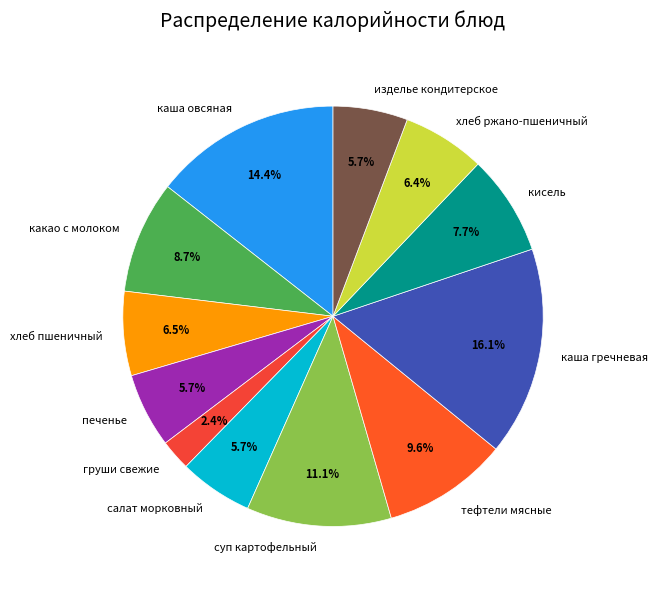

To the nearest percent, what is the average slice percentage?

8%